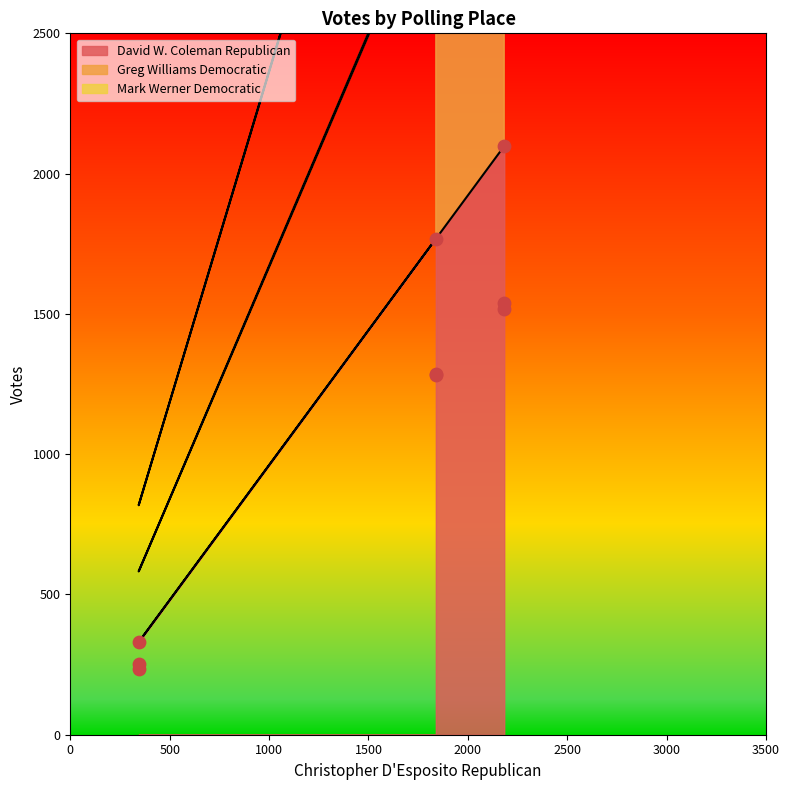

Which series has the largest Y range (max minus min)?

David W. Coleman Republican